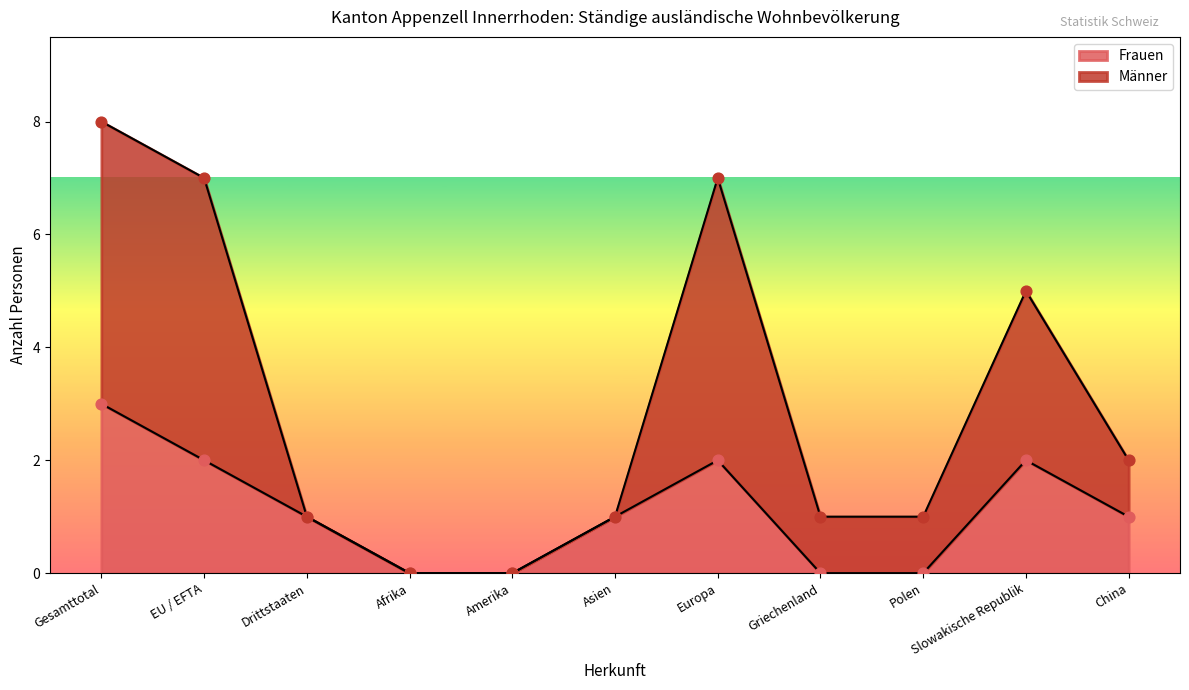

Is the value of Aufenthalter_Frauen at China greater than the value of Frauen at China?

No